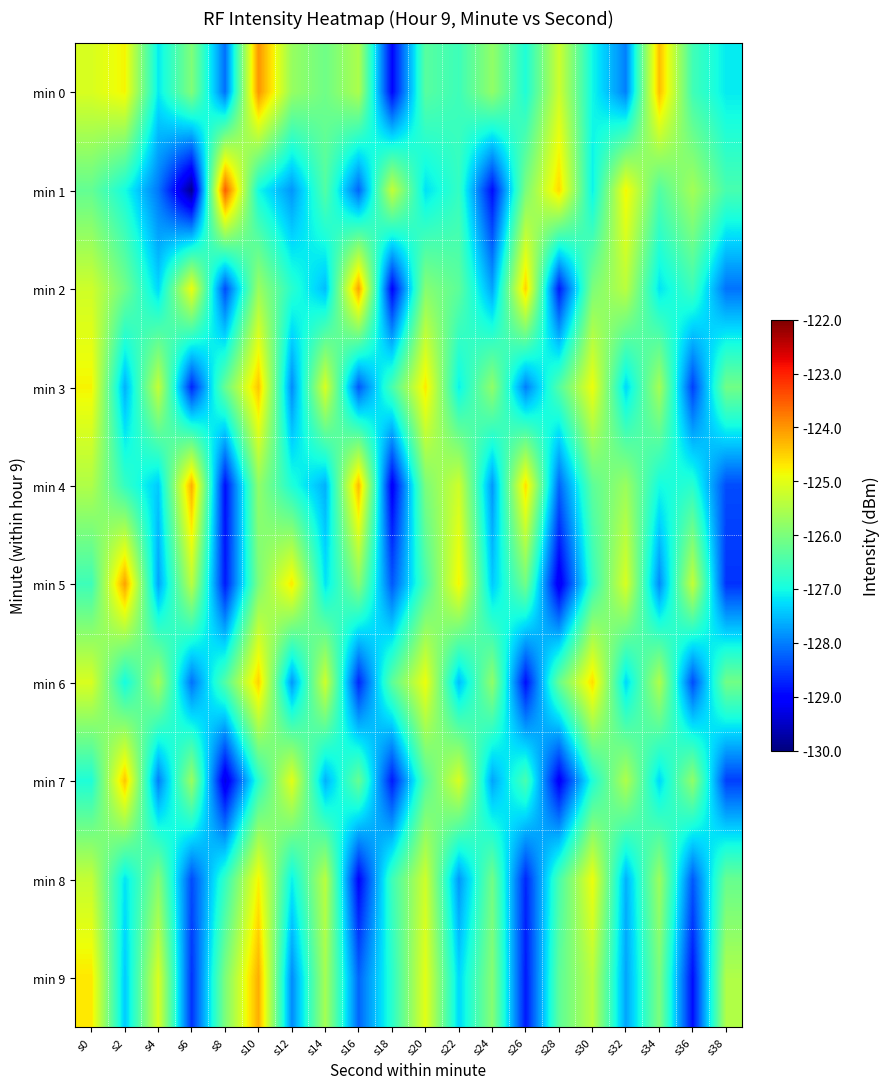

Which series has the largest total across all categories?

min 0